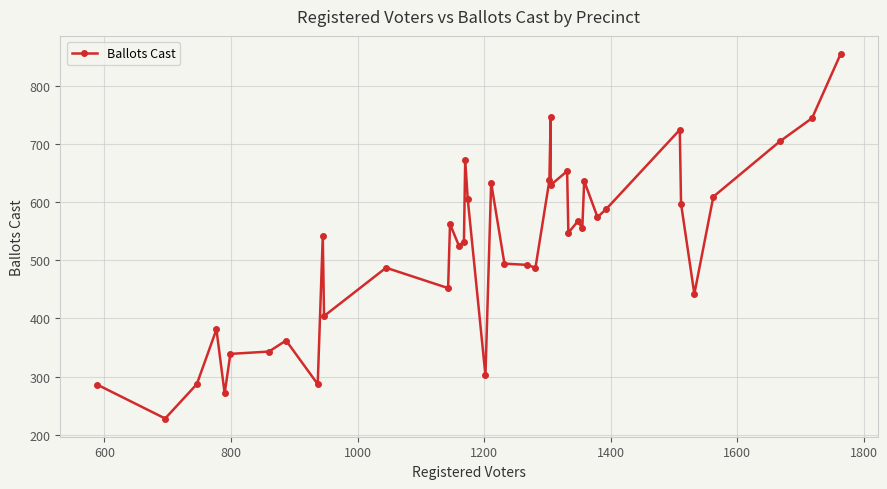

Does the chart display data point markers on the line(s)?

Yes